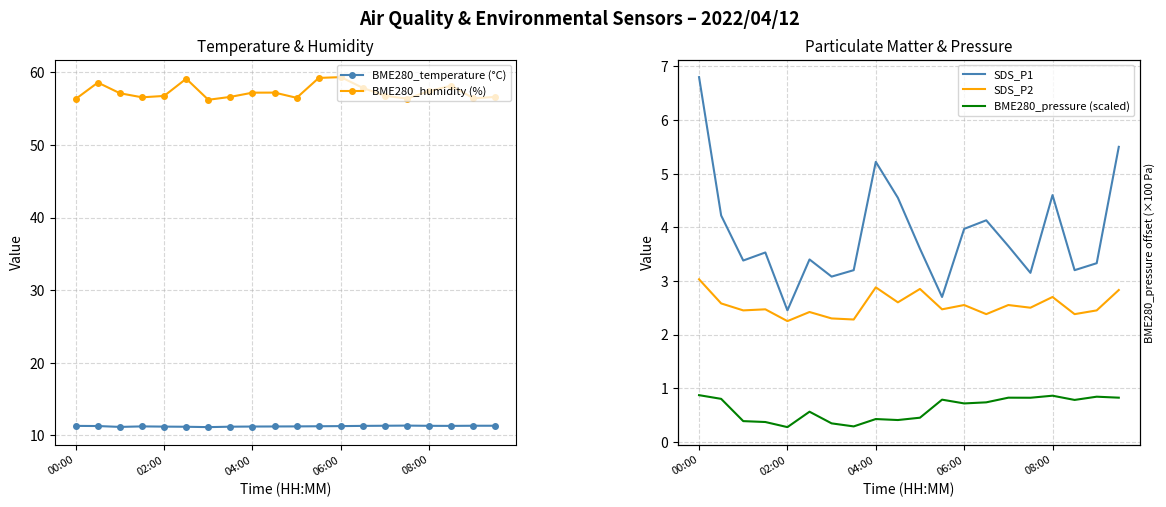

What is the average value of the BME280_temperature (°C) series?

11.3